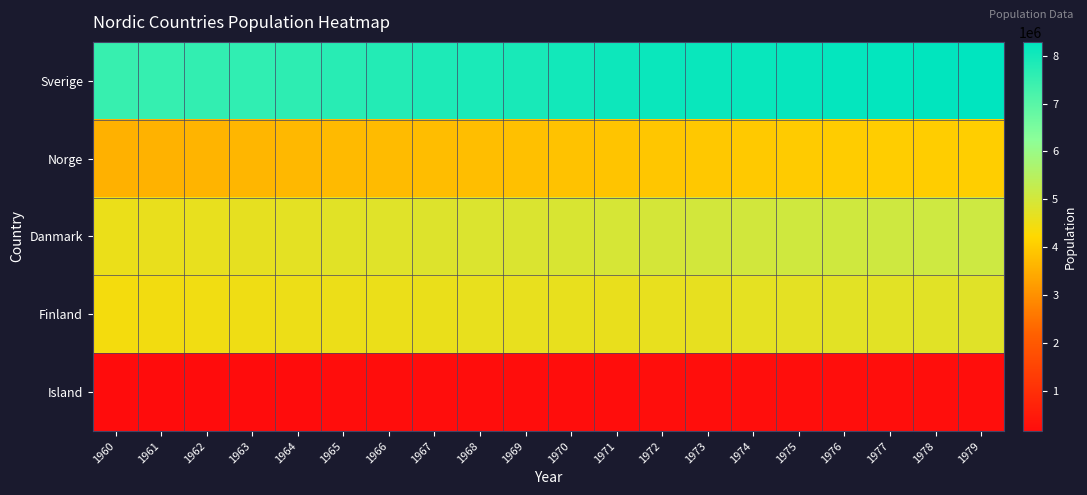

List the series in order of their peak value, highest first.

Sverige, Danmark, Finland, Norge, Island